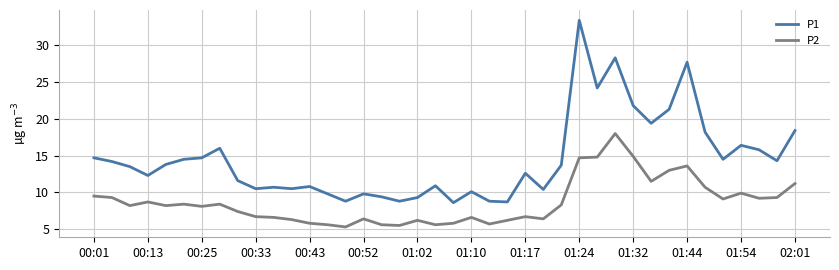

Which series has the largest range (max minus min)?

P1